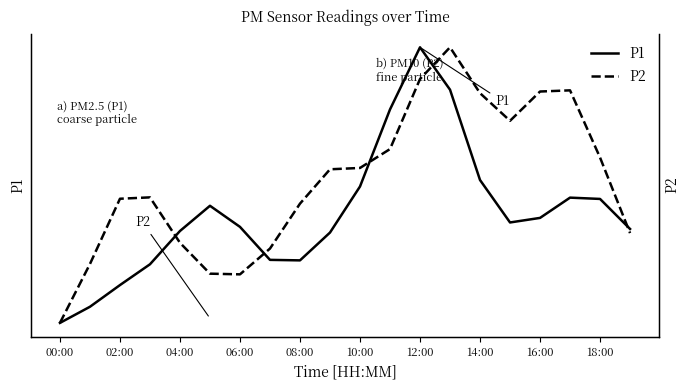

How many data points does each series have?

20